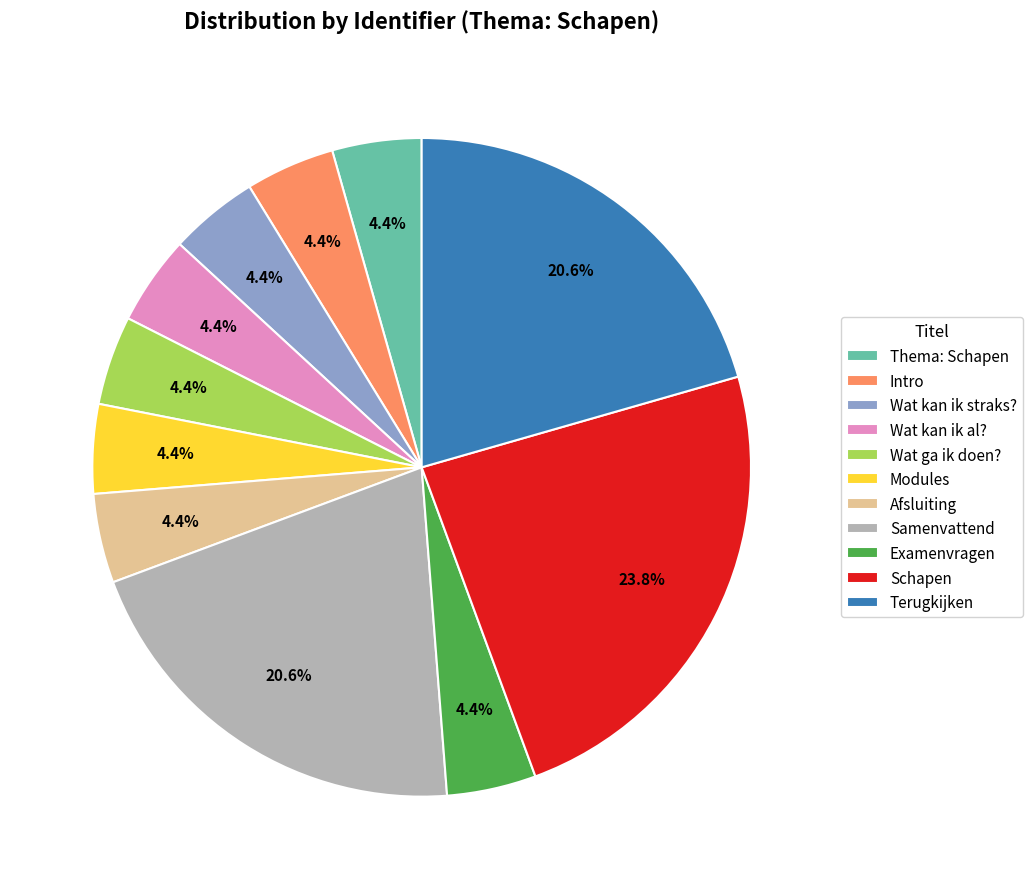

Does Intro account for over 50% of the chart?

No